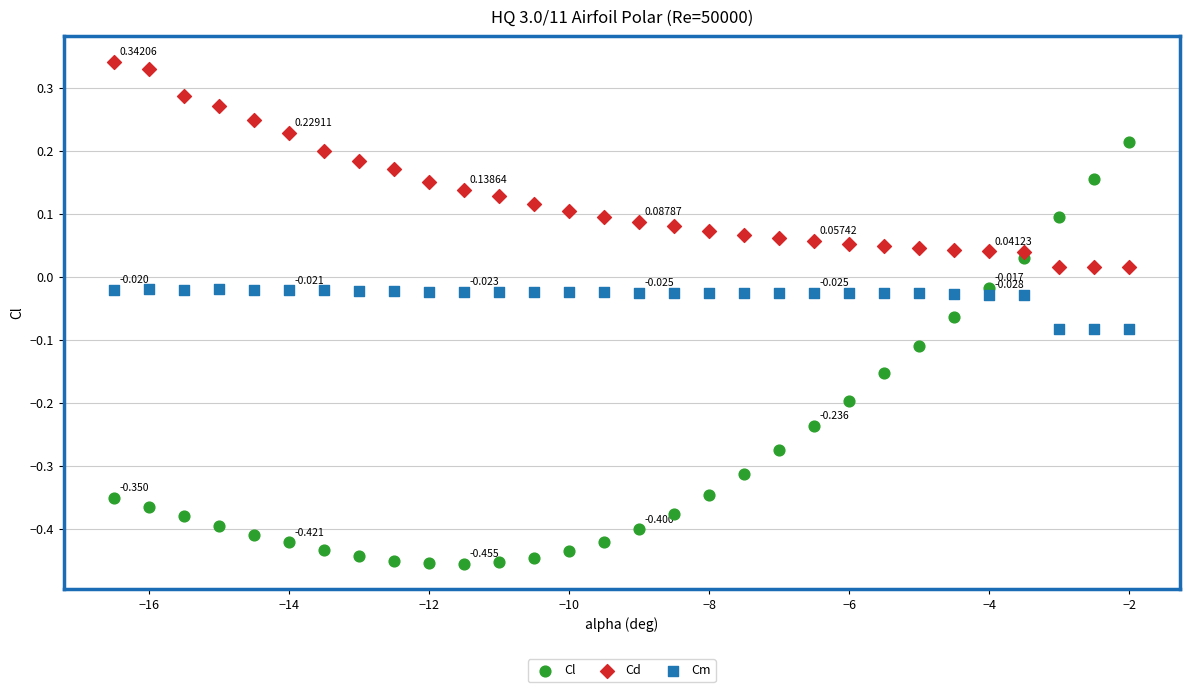

Which series contains the highest Y value?

Cd